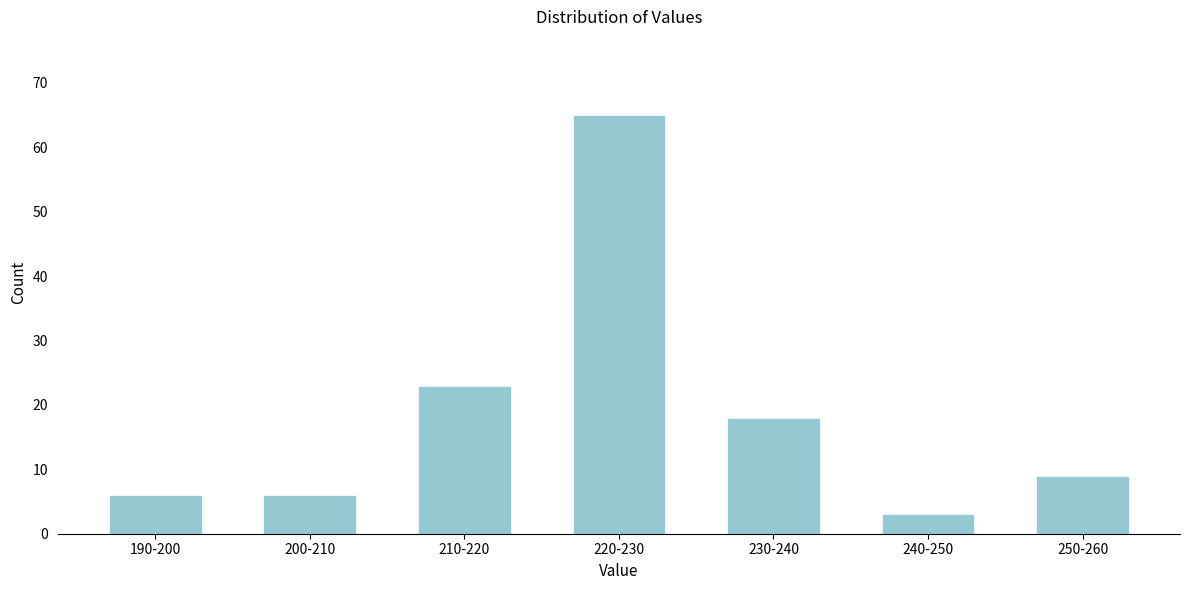

Reading left to right, extract all data points from this chart.

6	6	23	65	18	3	9